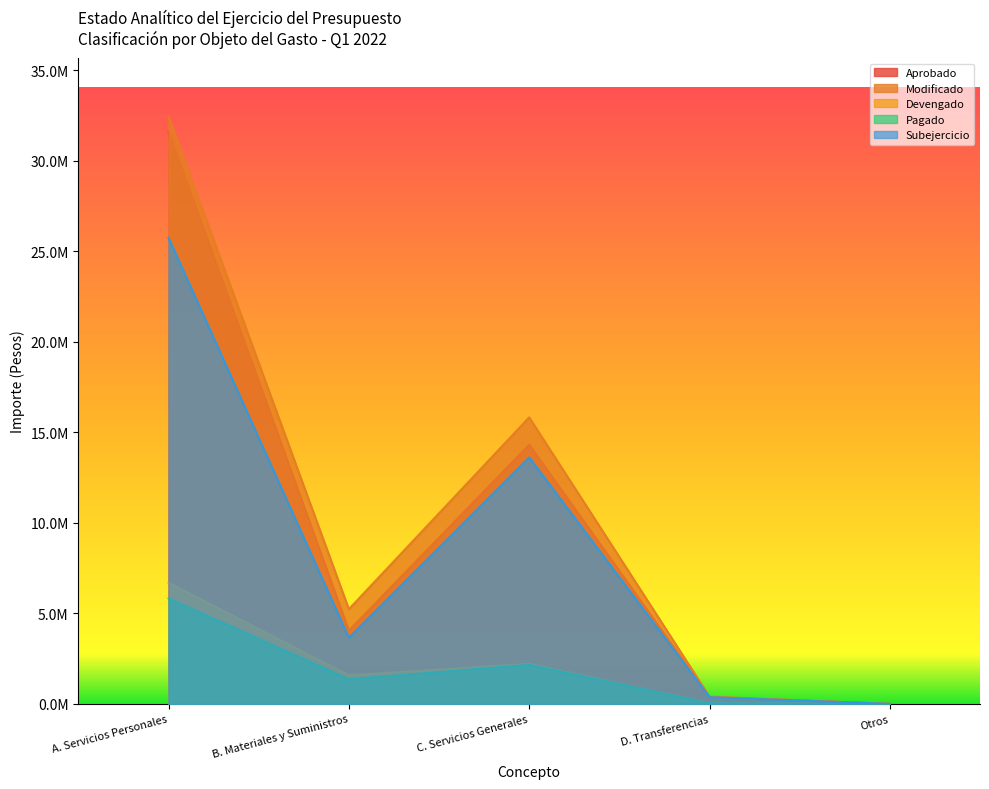

Is it true that Subejercicio equals 0.0 at Otros?

True